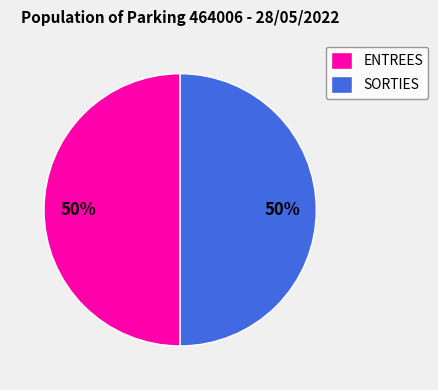

What percentage is the SORTIES slice, to the nearest percent?

50%